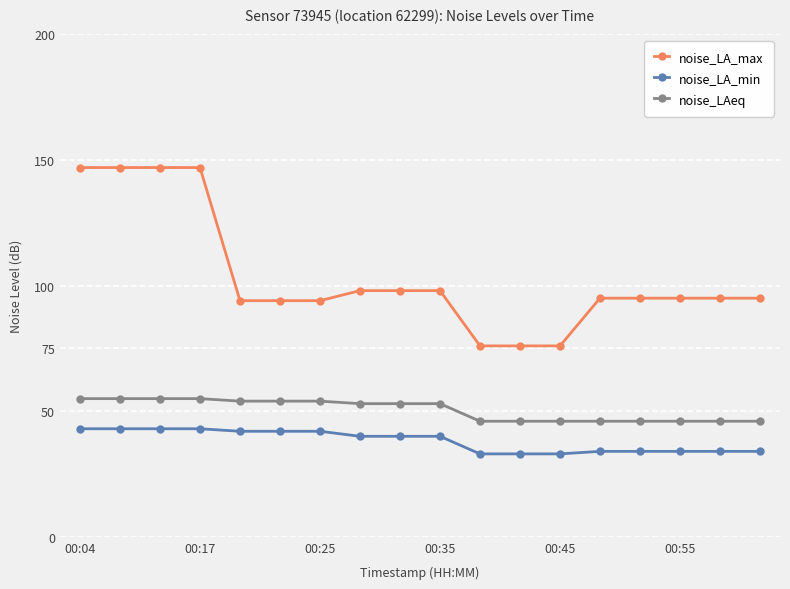

Count the number of categories in the chart.

18